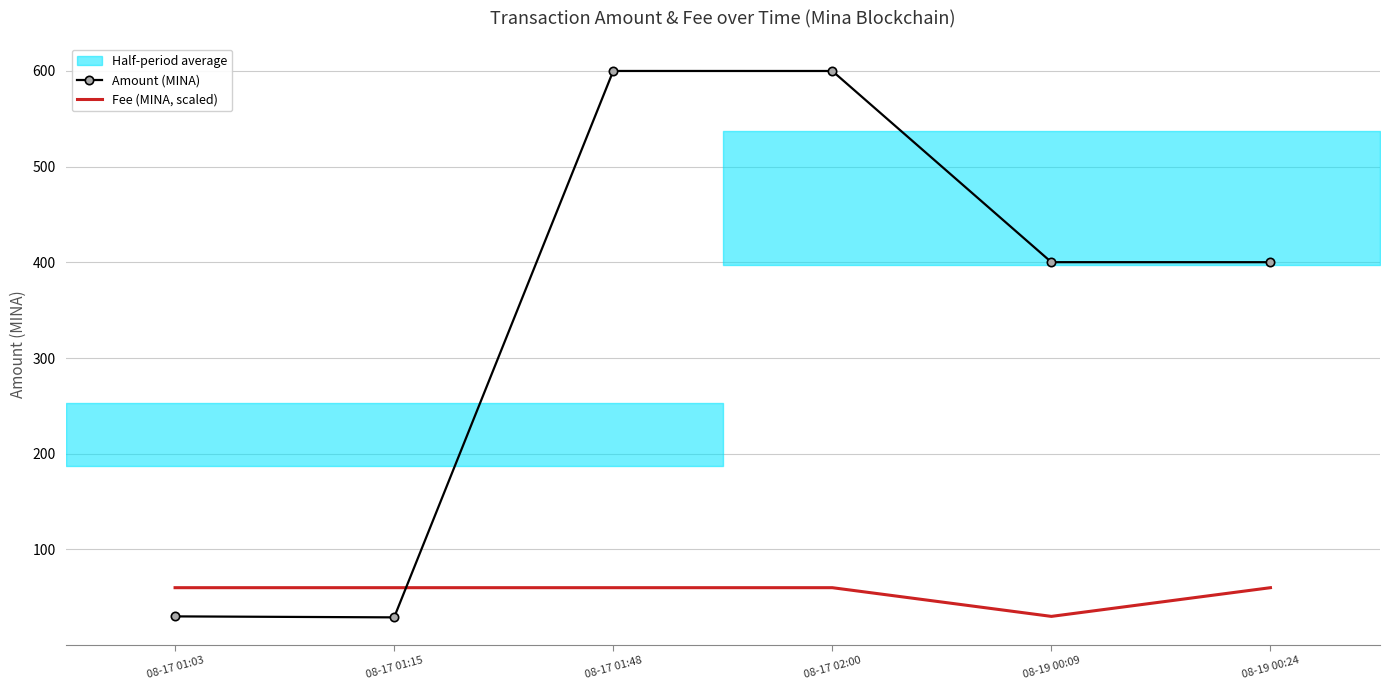

The Amount (MINA) series shows 29.0 at 08-17 01:15. True or false?

True